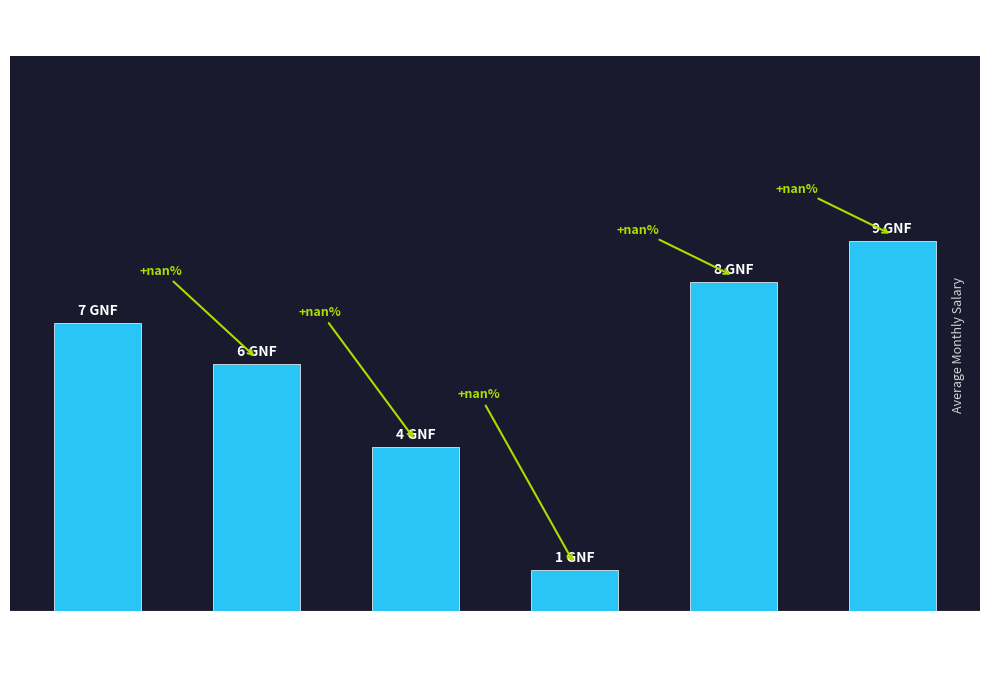

Read the value at 15 to 20.

8